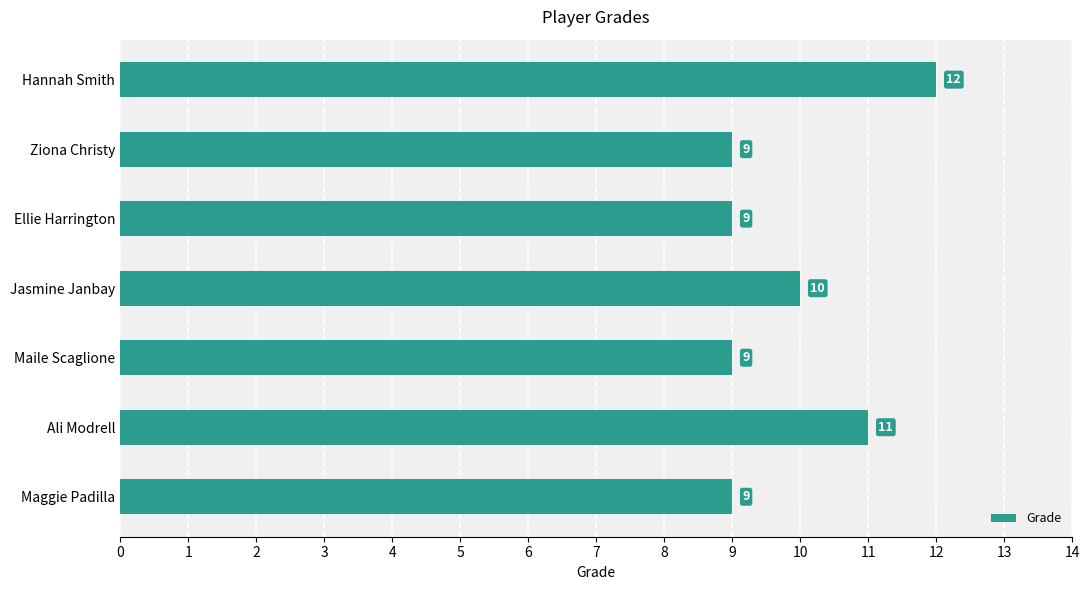

Which category has the highest value across all series?

Hannah Smith